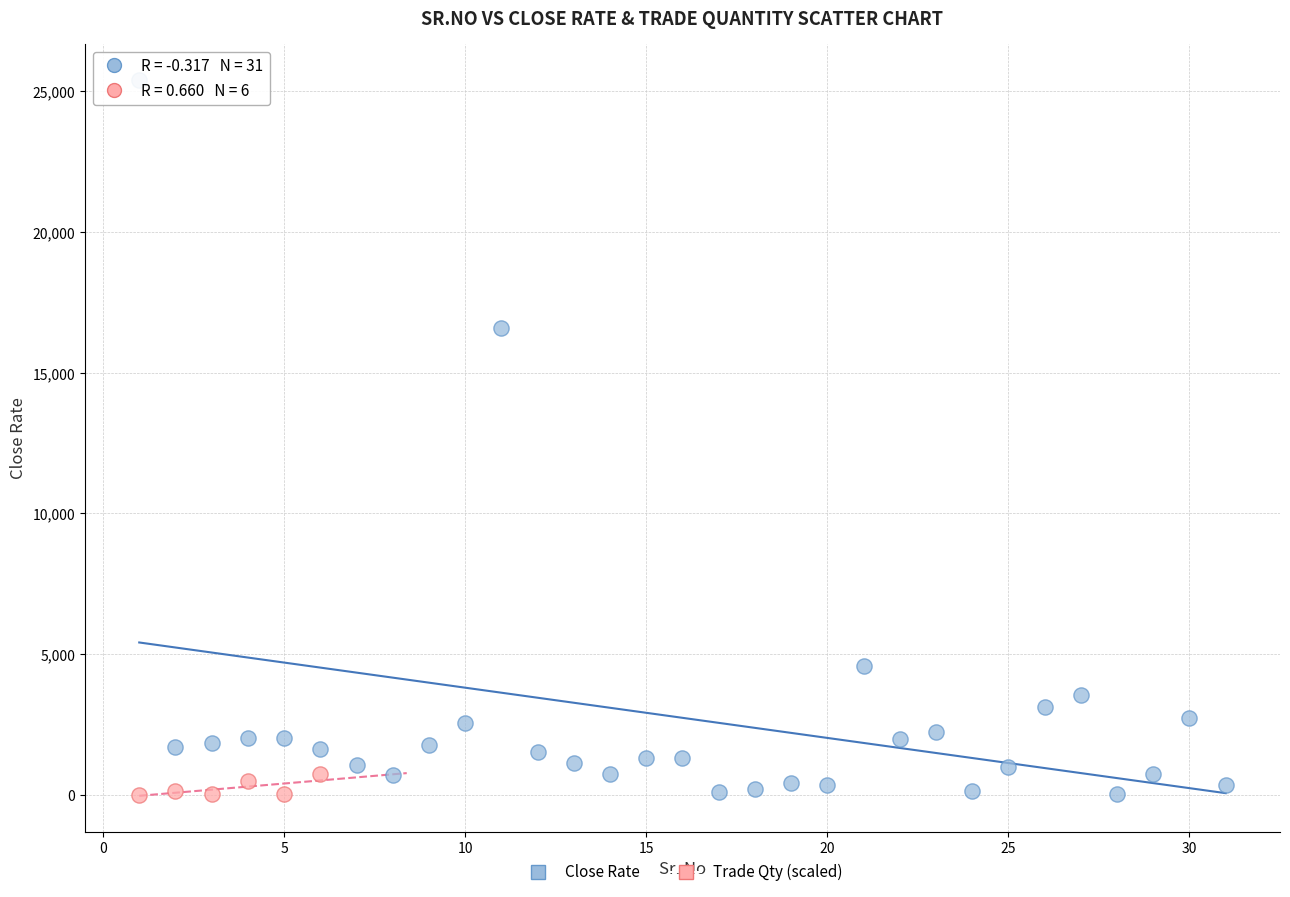

Which series has the widest spread of Y values?

Close Rate